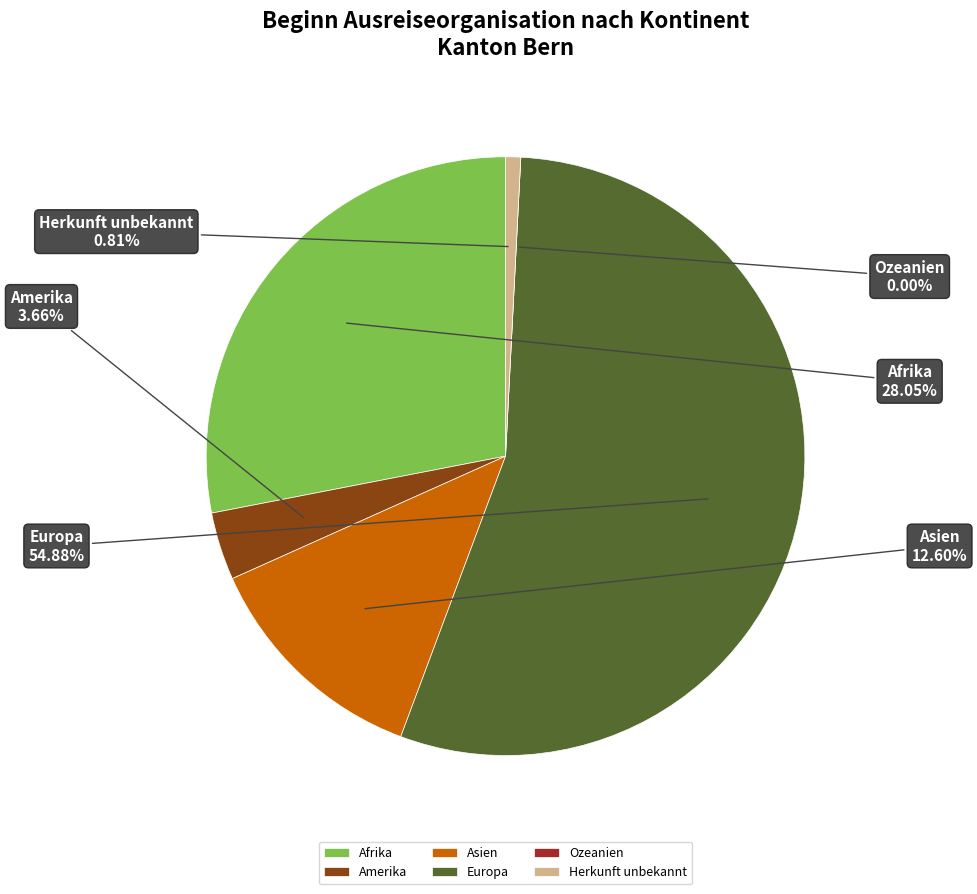

Is there a majority slice in this chart?

Yes